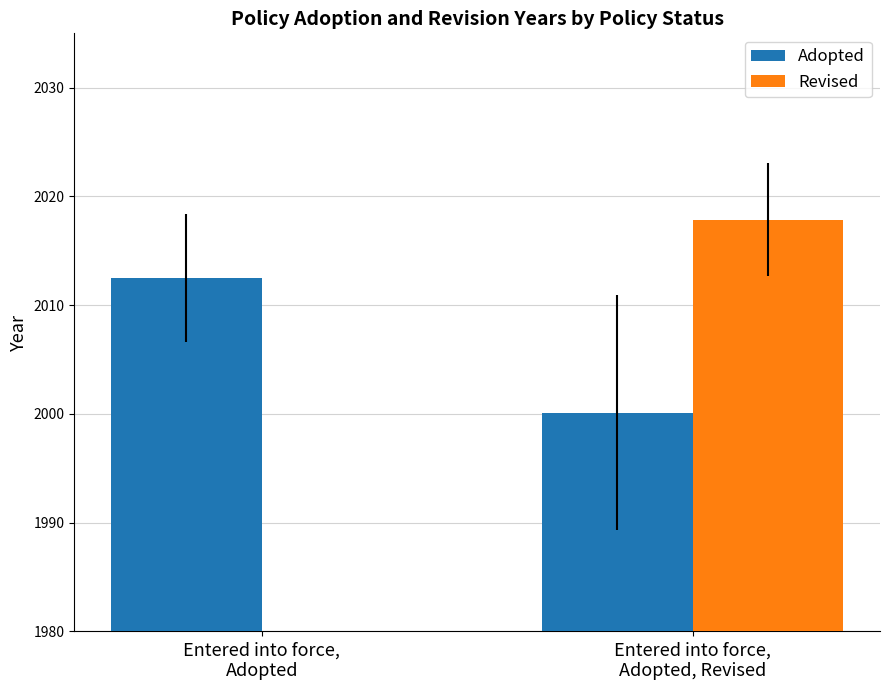

How many data points in Revised are less than 2017?

1